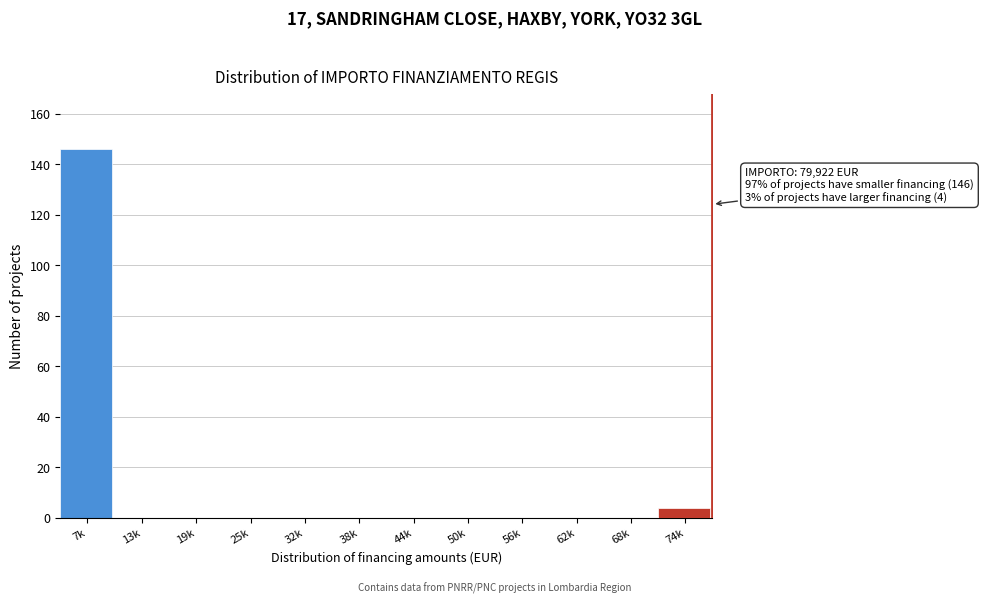

Reading left to right, extract all data points from this chart.

7k=146	13k=0	19k=0	25k=0	32k=0	38k=0	44k=0	50k=0	56k=0	62k=0	68k=0	74k=4